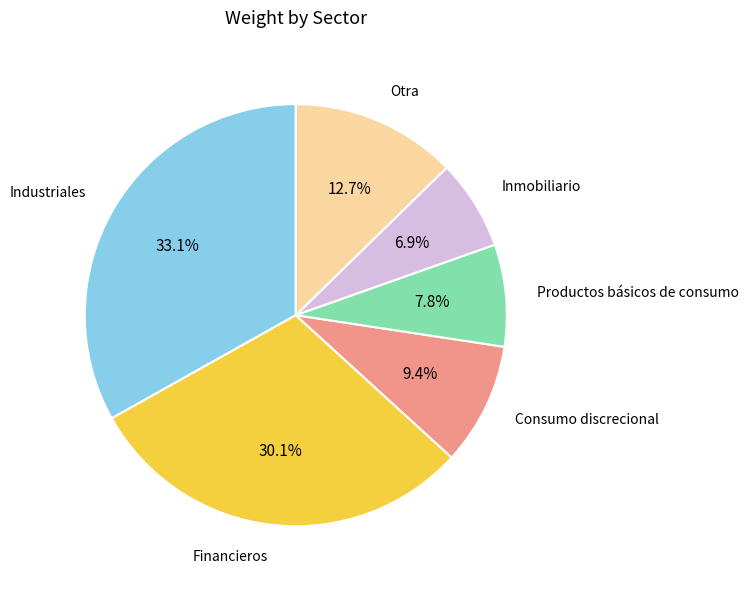

Rank the categories by value from highest to lowest.

Industriales, Financieros, Otra, Consumo discrecional, Productos básicos de consumo, Inmobiliario